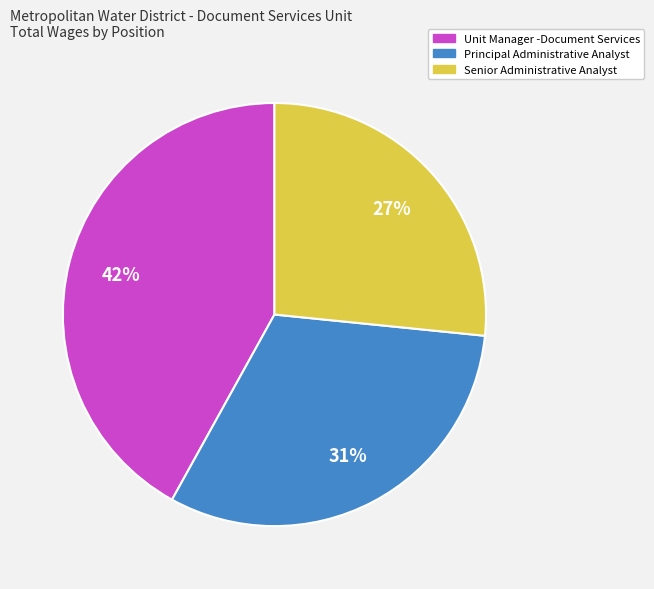

Between Unit Manager -Document Services and Principal Administrative Analyst, which is larger?

Unit Manager -Document Services